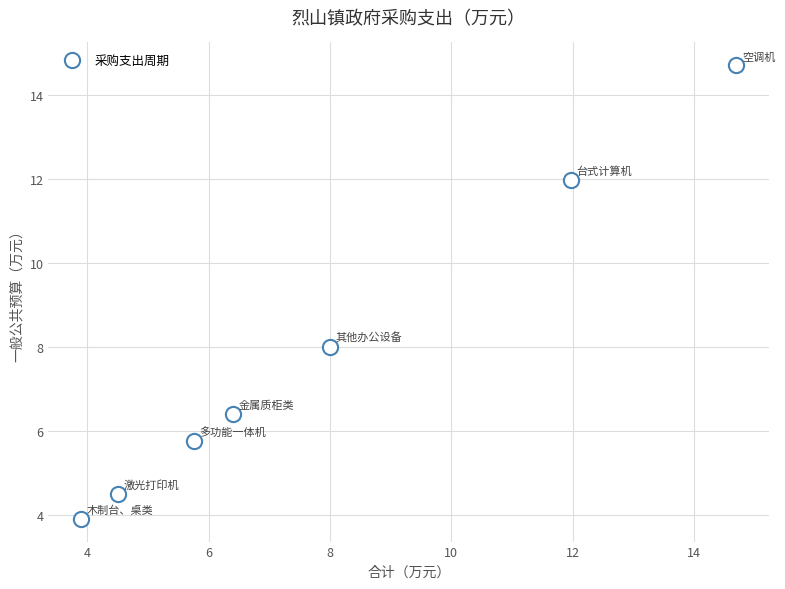

What Y value in the scatter plot is closest to 9?

8.0